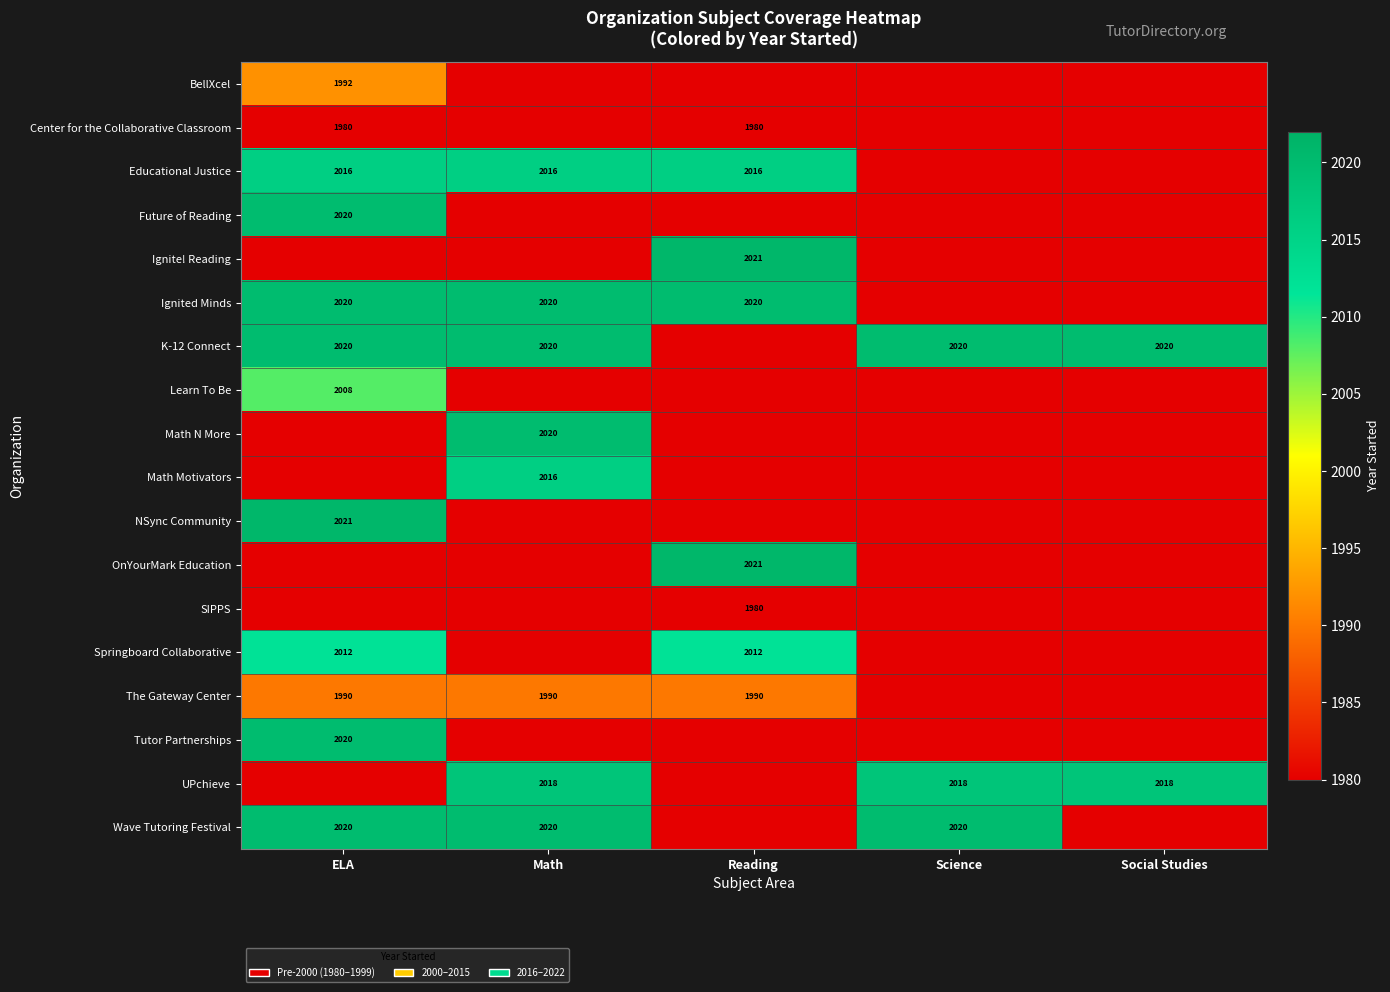

The value of K-12 Connect at Social Studies is 1206.4. True or false?

False